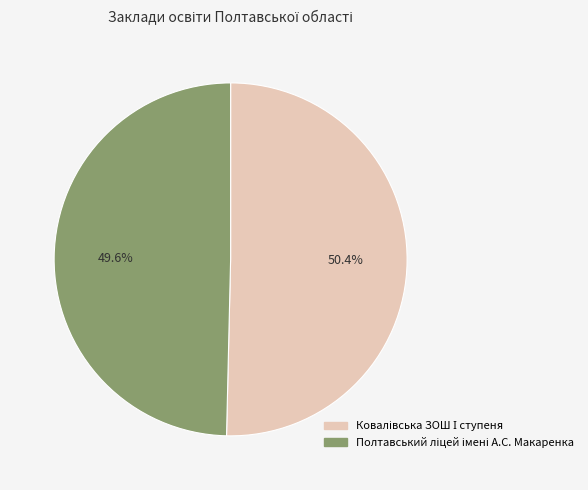

Is there a majority slice in this chart?

Yes